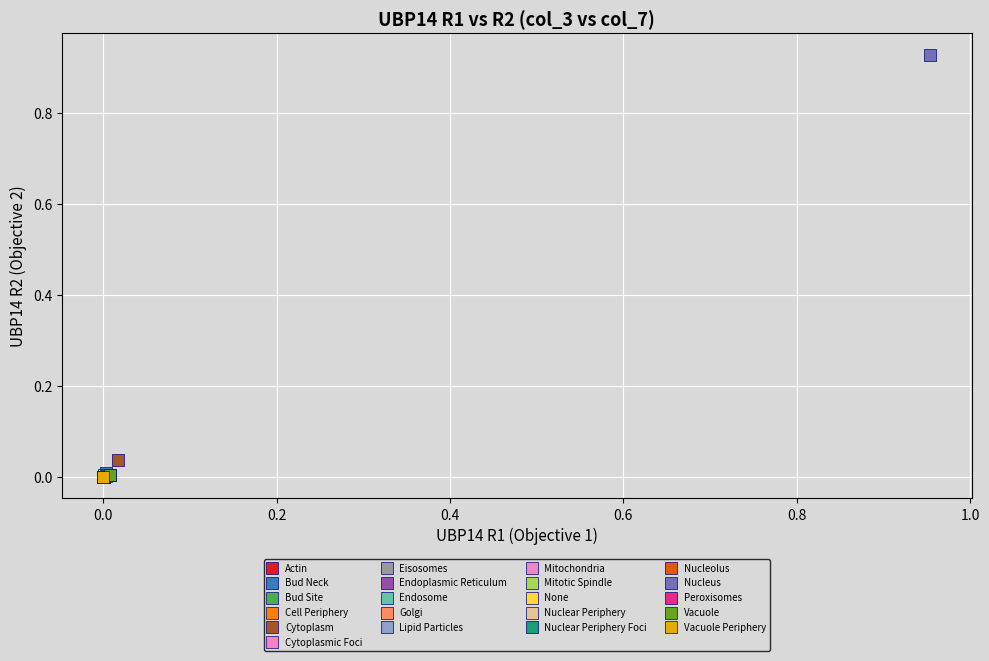

What are all the series names shown in the legend?

Actin, Bud Neck, Bud Site, Cell Periphery, Cytoplasm, Cytoplasmic Foci, Eisosomes, Endoplasmic Reticulum, Endosome, Golgi, Lipid Particles, Mitochondria, Mitotic Spindle, None, Nuclear Periphery, Nuclear Periphery Foci, Nucleolus, Nucleus, Peroxisomes, Vacuole, Vacuole Periphery